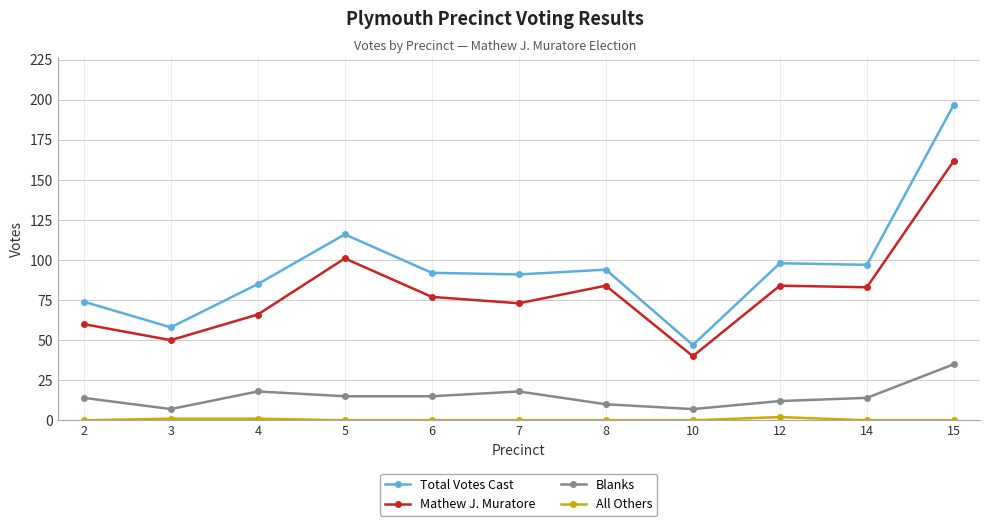

True or false: Total Votes Cast and Mathew J. Muratore cross at least once.

False